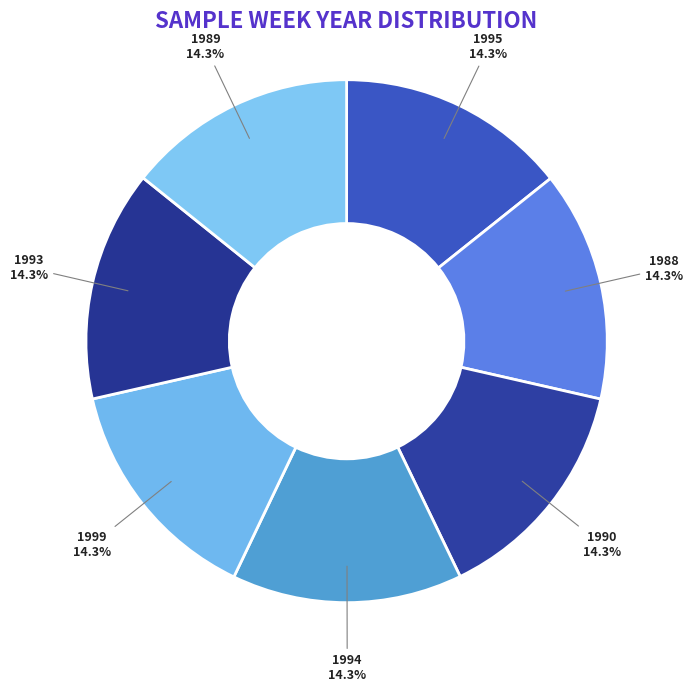

Approximately how many times larger is the value at 1988 compared to 1993?

1.0